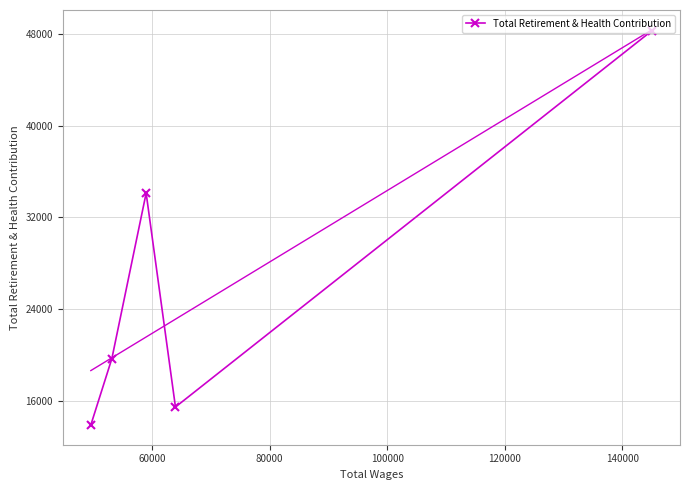

True or false: the data has more than 2 interior local peaks.

False